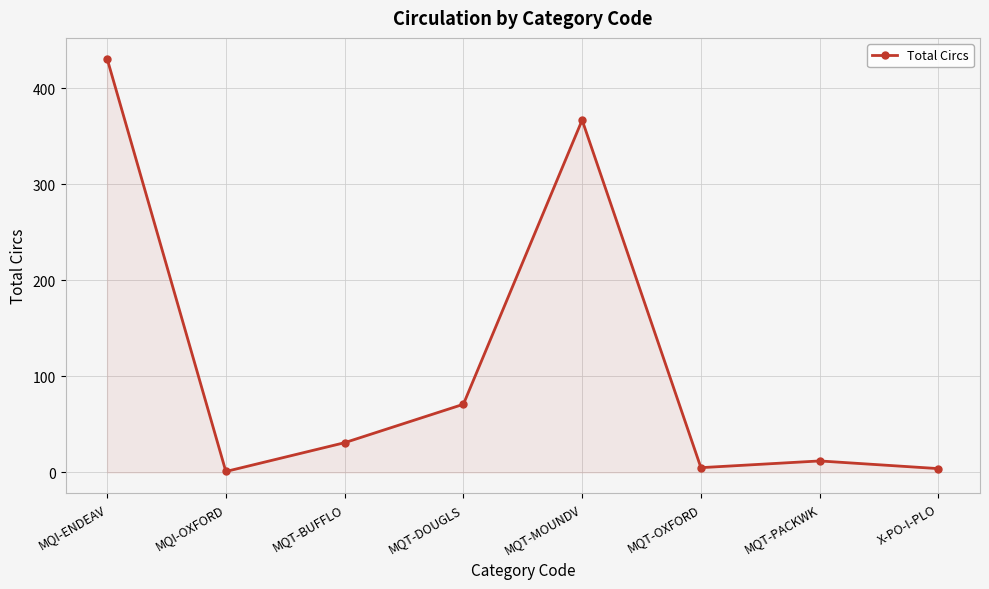

How many lines are shown in the chart?

1